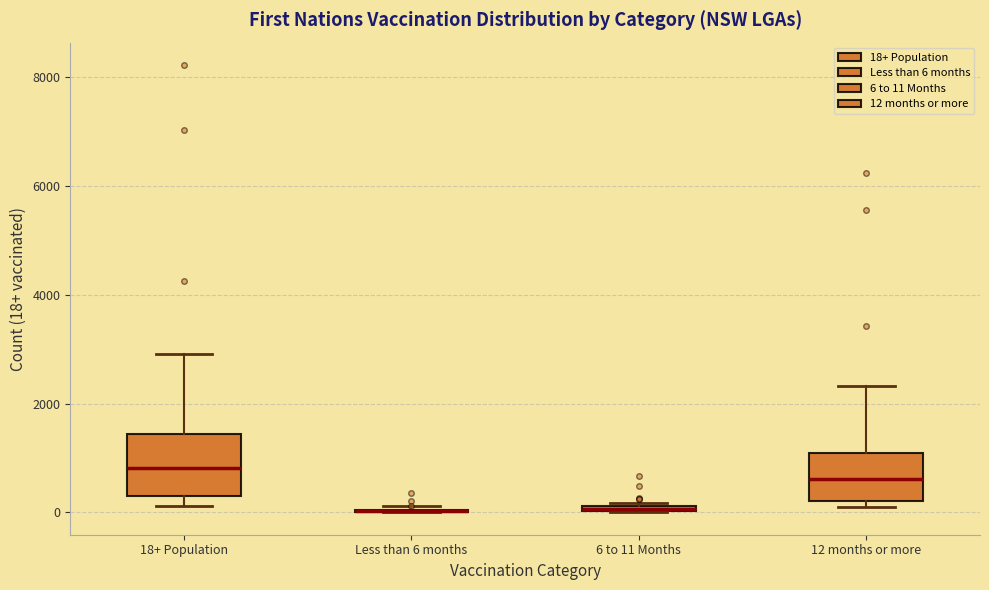

Where is the upper edge of the box for 18+ Population on the y-axis? The values are not printed on the chart, so give them approximately, as read against the axis.

1400